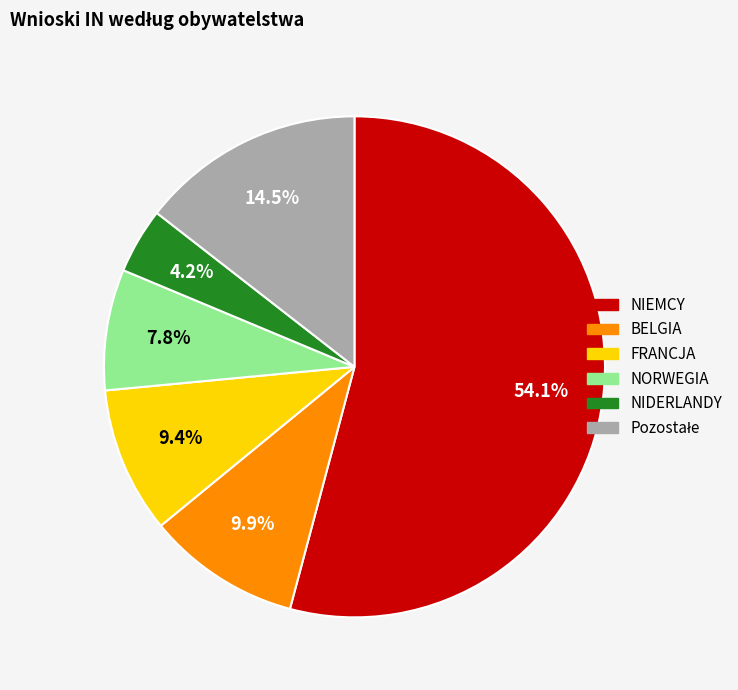

Combined, what portion of the pie is NIDERLANDY and NORWEGIA?

12.0%